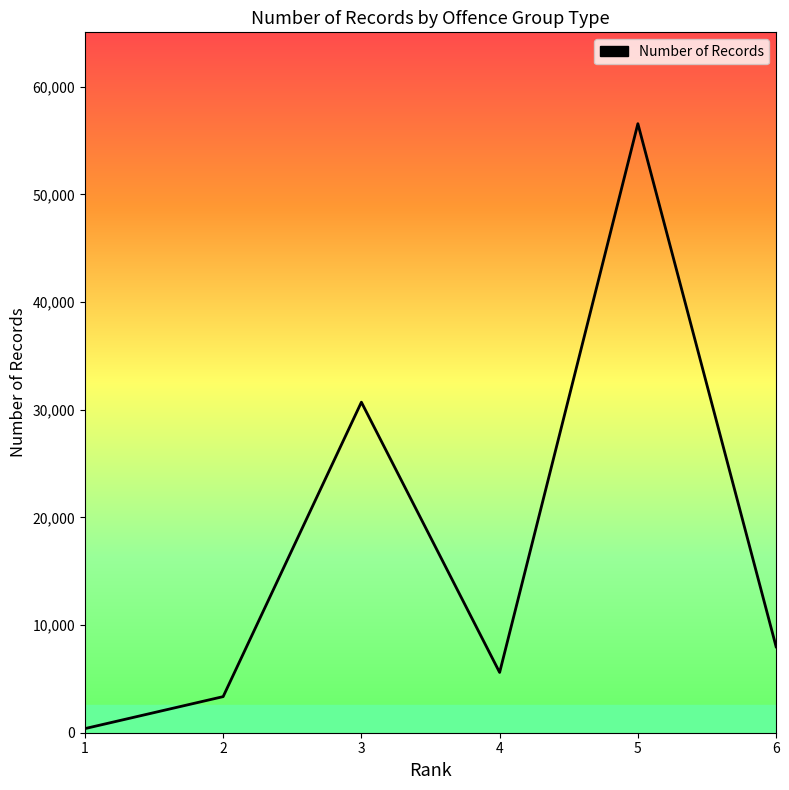

List the labels in order of value, largest first.

5, 3, 6, 4, 2, 1